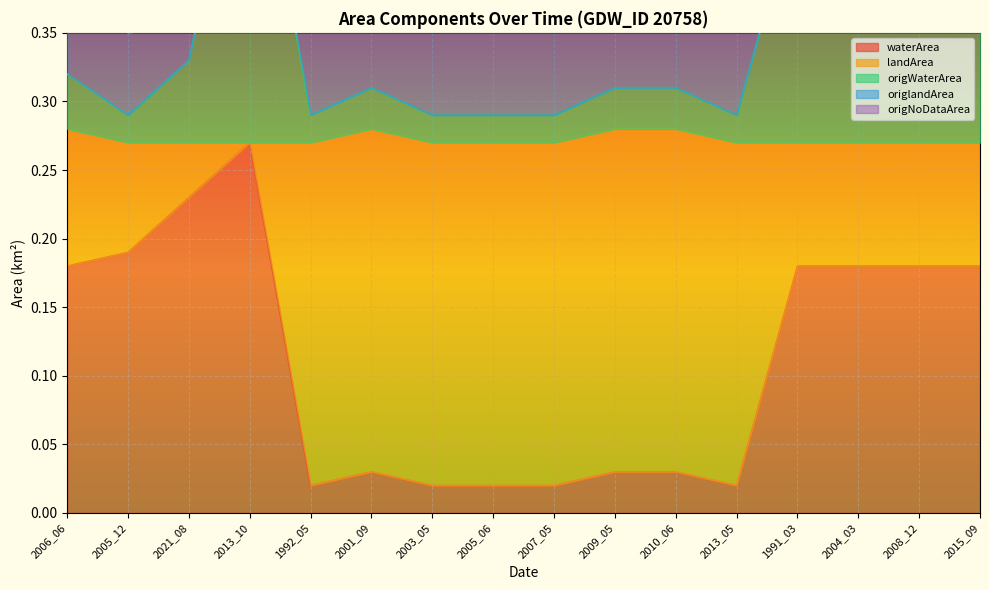

In origWaterArea, how many points are lower than both neighbors (excluding endpoints)?

3